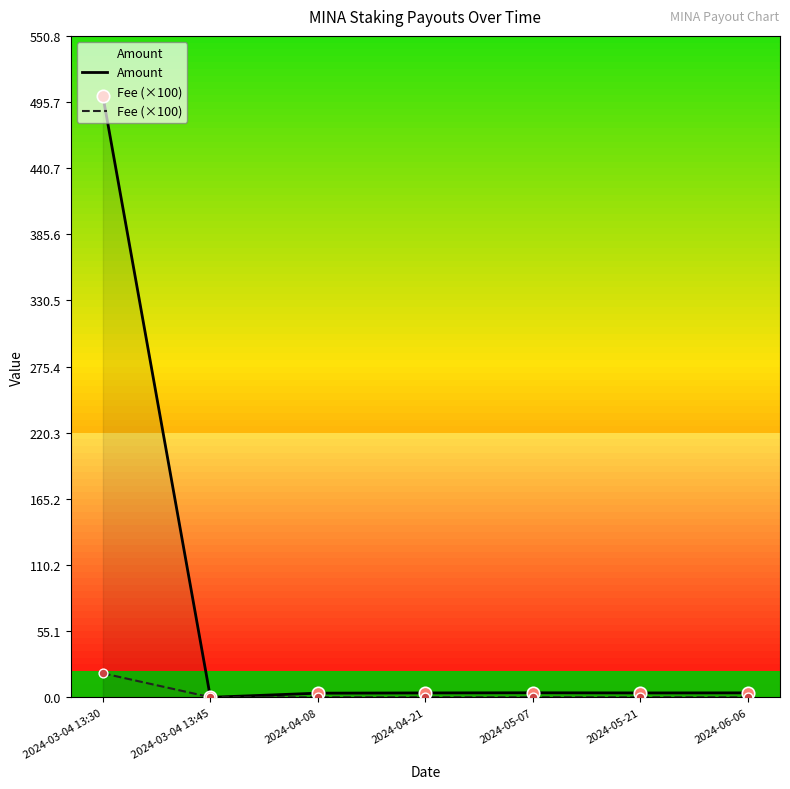

Which series reaches the maximum Y coordinate?

Amount